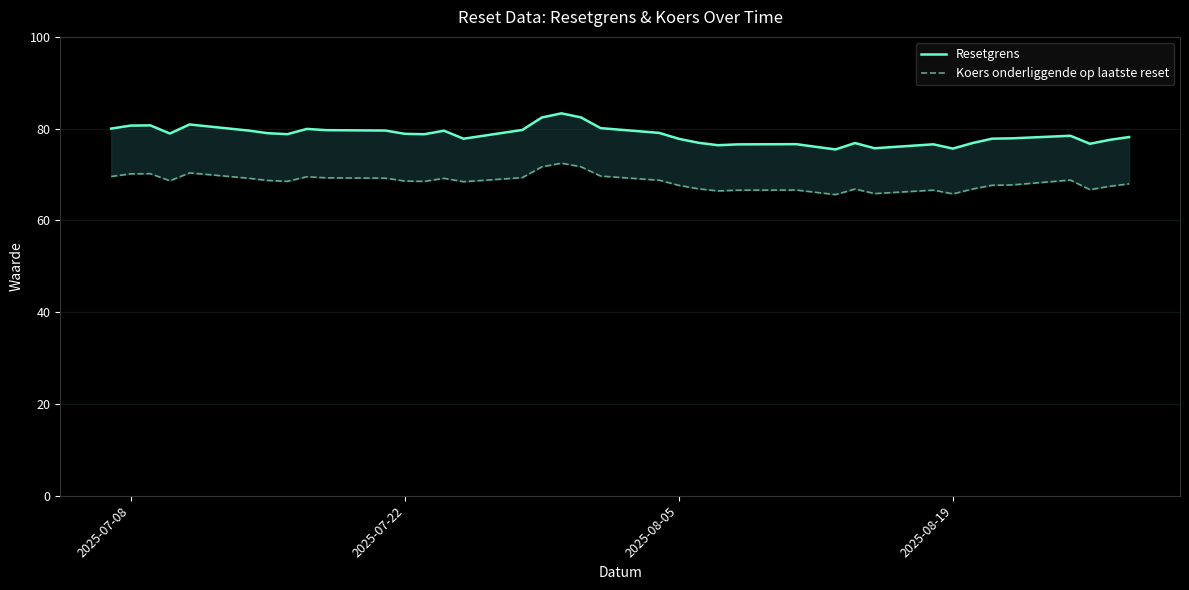

True or false: Resetgrens and Koers onderliggende op laatste reset intersect in this chart.

False